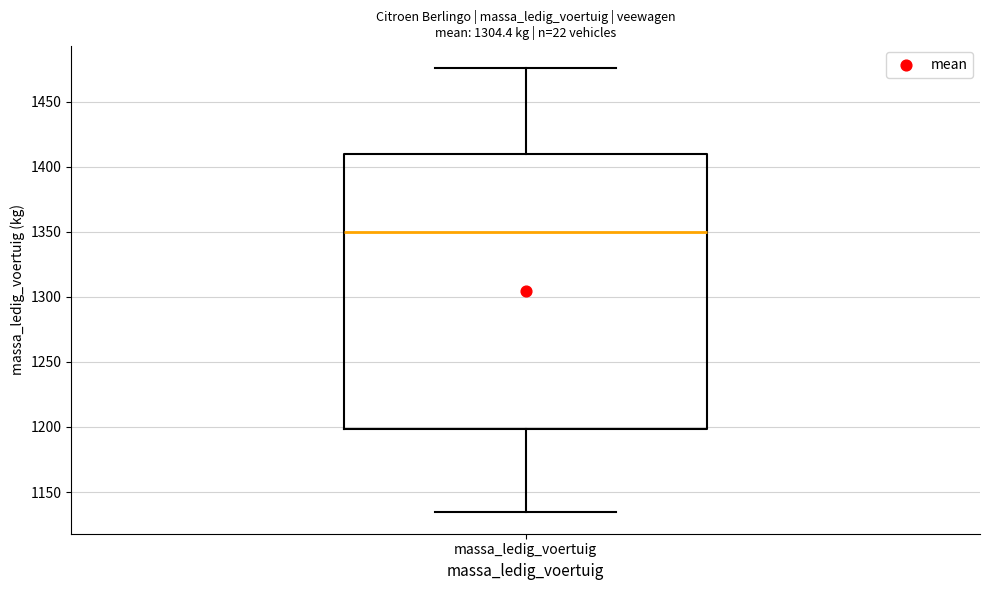

Transcribe this box plot: give where the median line is, the range the box spans, and where the two whiskers end, as read against the y-axis. The values are not printed on the chart, so give them approximately, as read against the axis.

median 1350, box 1200 to 1410, whiskers 1135 to 1475